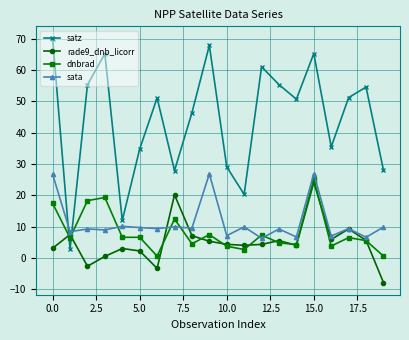

True or false: satz and rade9_dnb_licorr intersect in this chart.

True